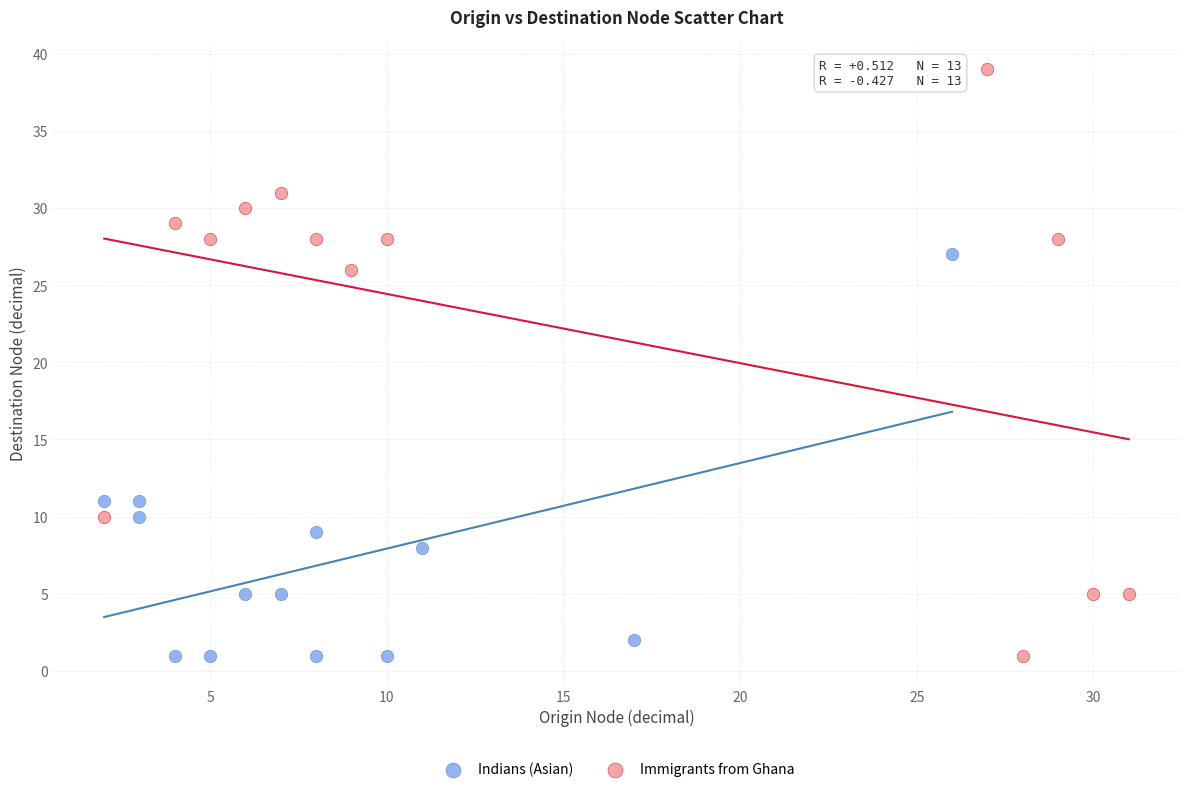

Which series contains the highest Y value?

Immigrants from Ghana